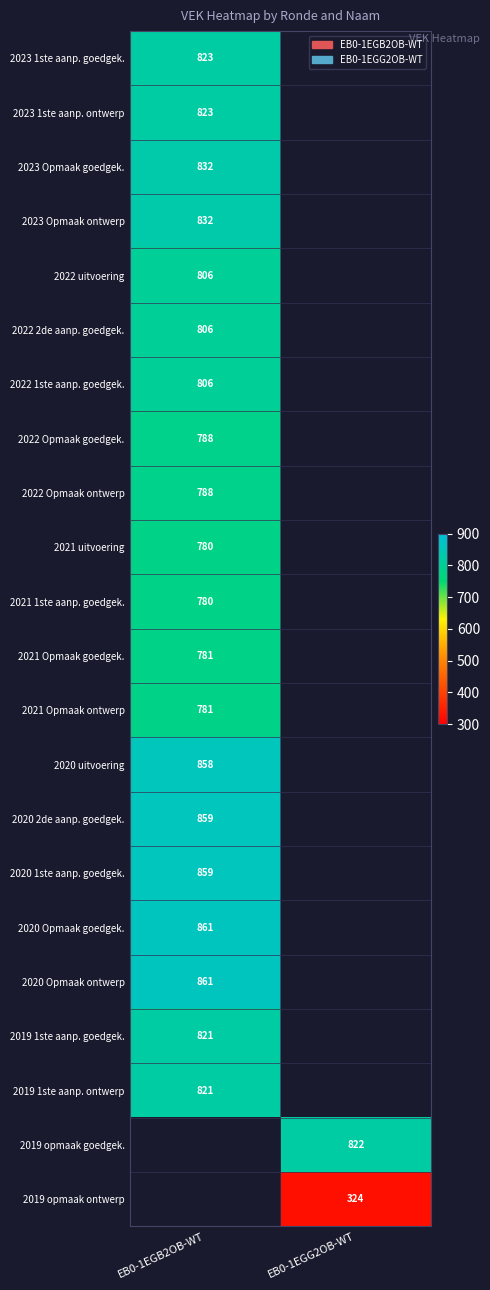

How many data points does each series have?

2